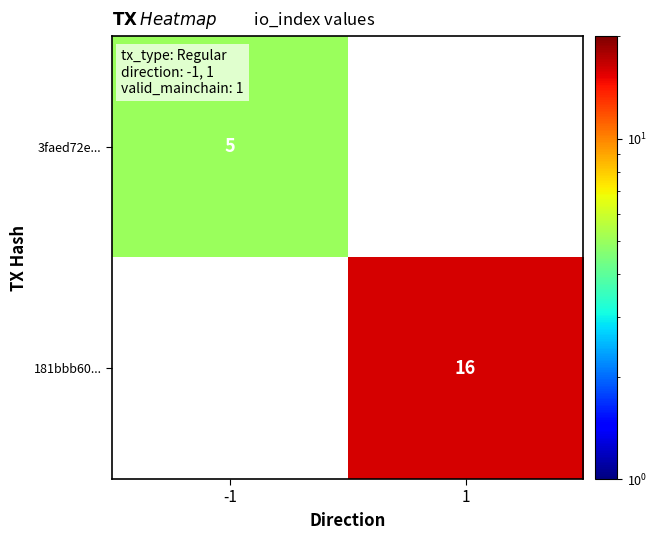

The 181bbb60... series shows 5 at 1. True or false?

False